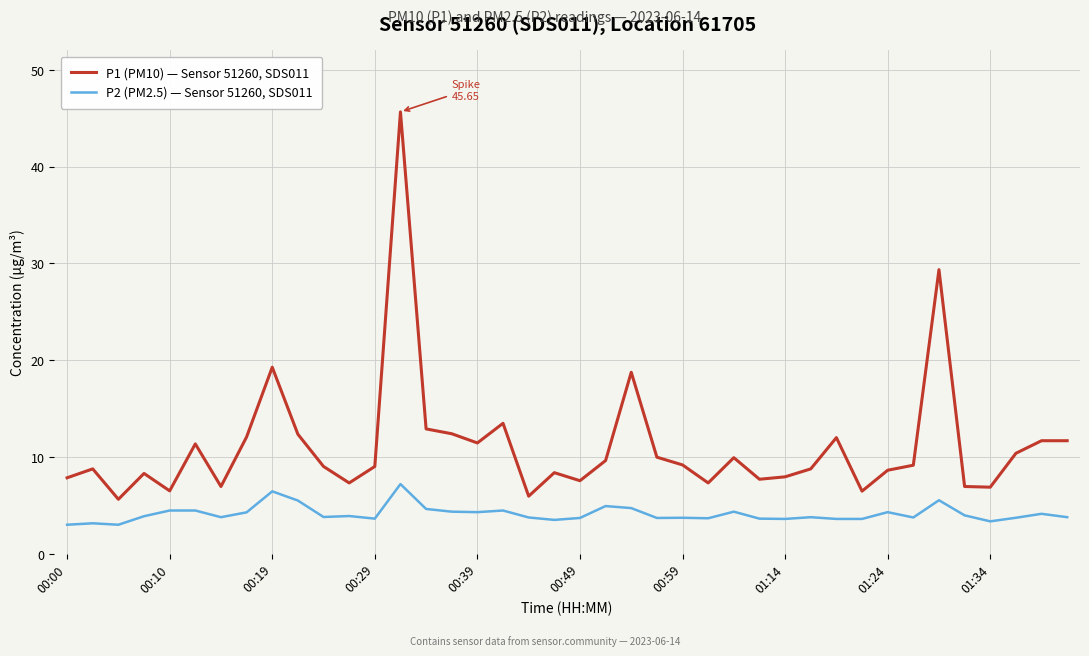

What is the difference between the maximum and minimum values in the P1 (PM10) — Sensor 51260, SDS011 series?

40.0